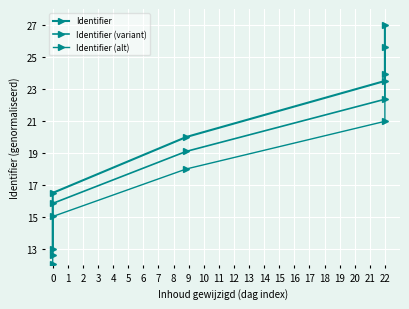

Is it true that Identifier equals 8.9 at 0?

False